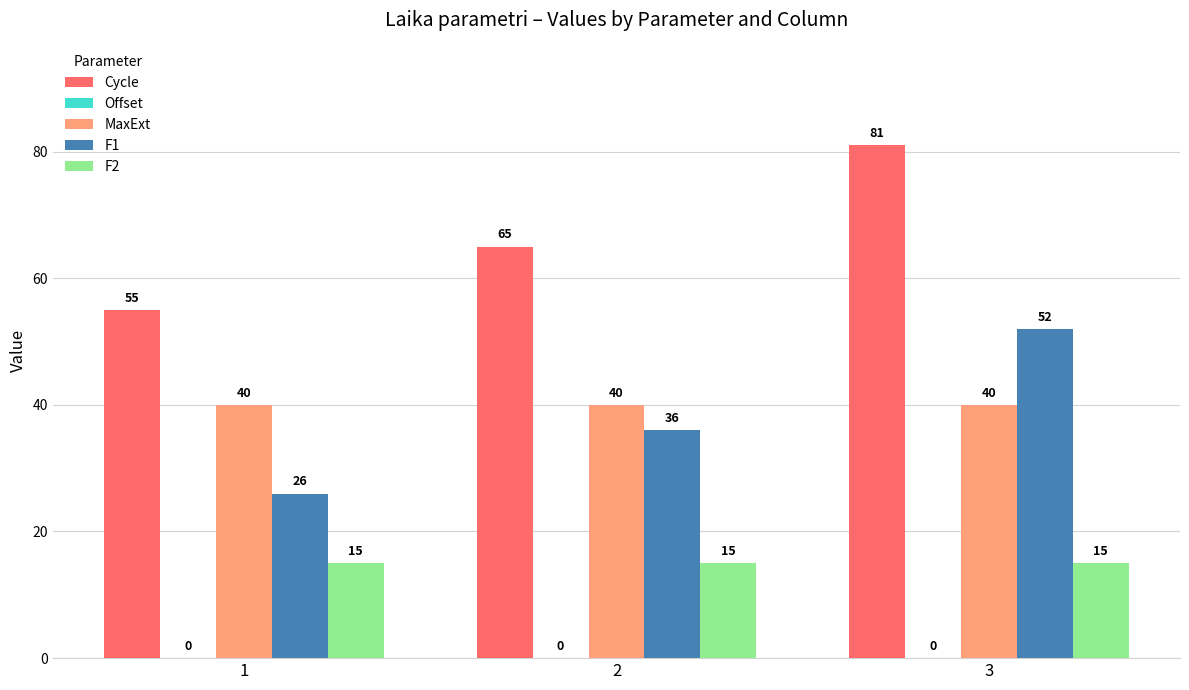

What is the spread (max minus min) of values at 1?

40